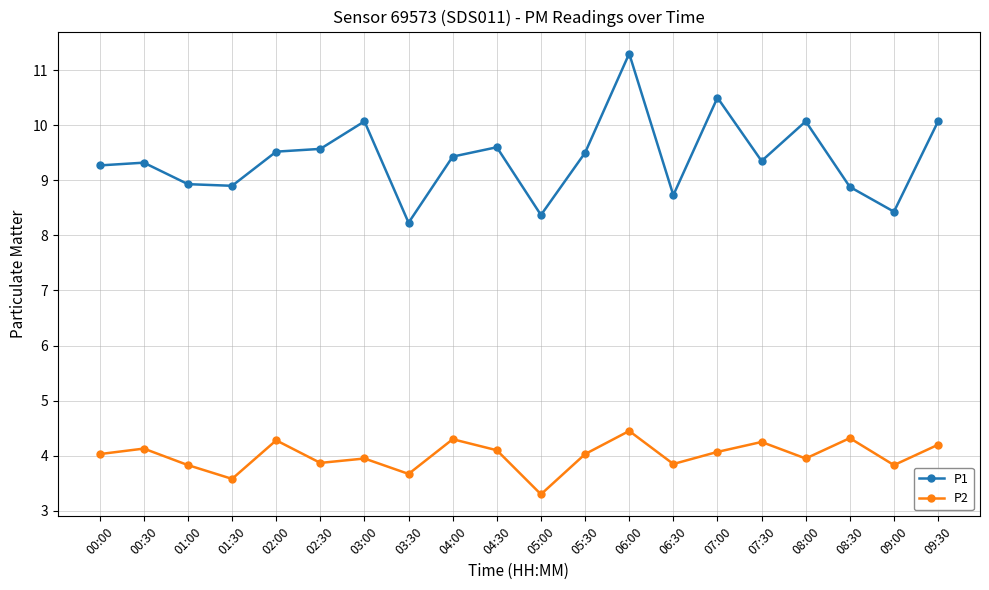

Which label corresponds to the largest value in the chart?

06:00